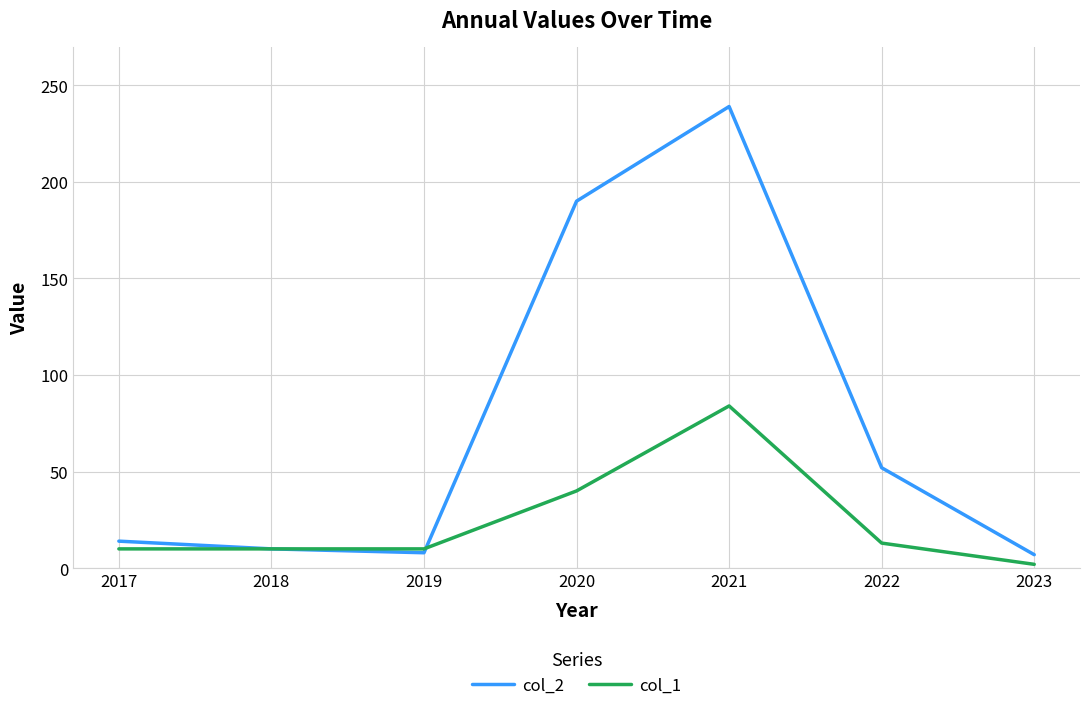

Which series changed the most between 2018 and 2022?

col_2